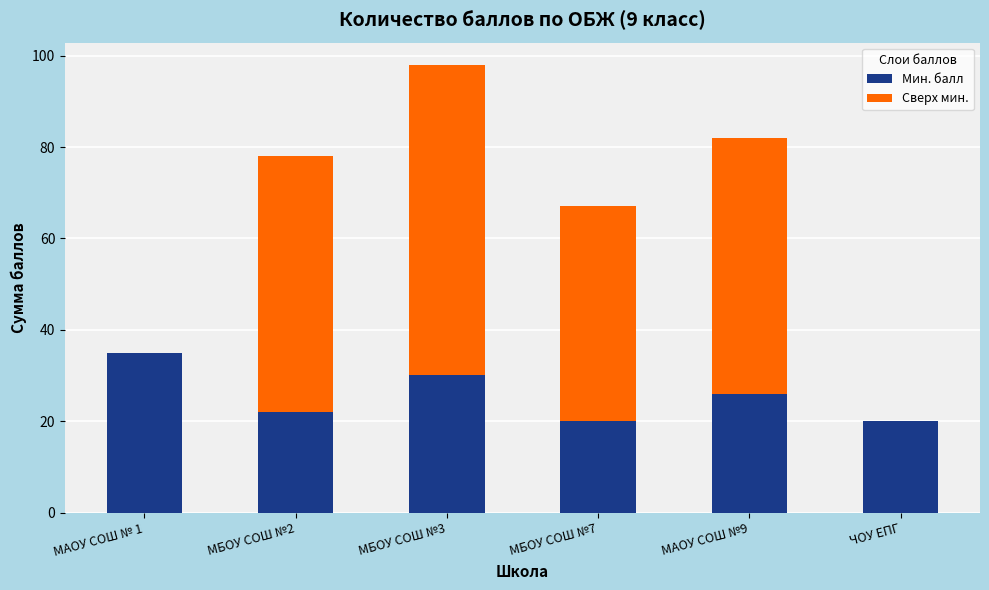

What is the sum of all Мин. балл values?

153